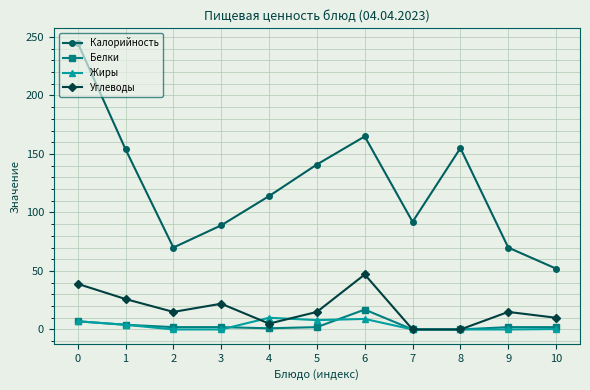

True or false: Углеводы and Калорийность cross at least once.

False